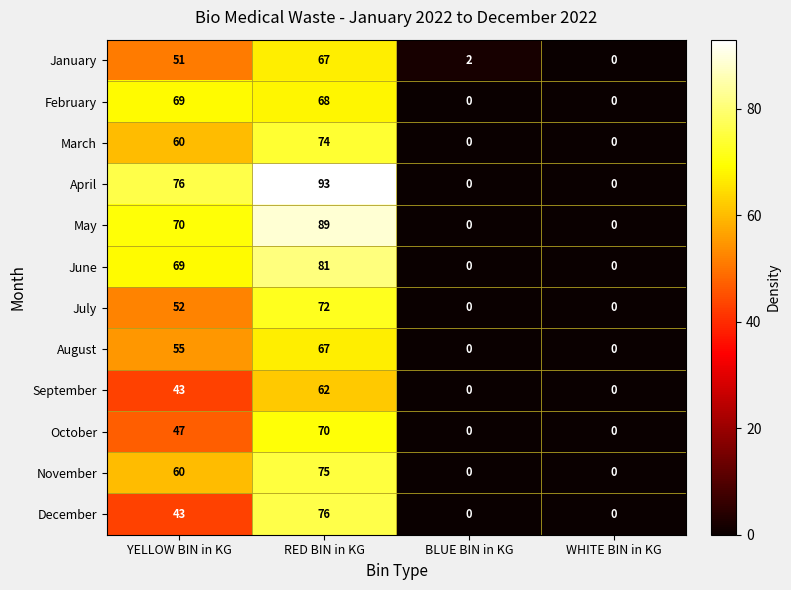

Which series changed the most between BLUE BIN in KG and WHITE BIN in KG?

January